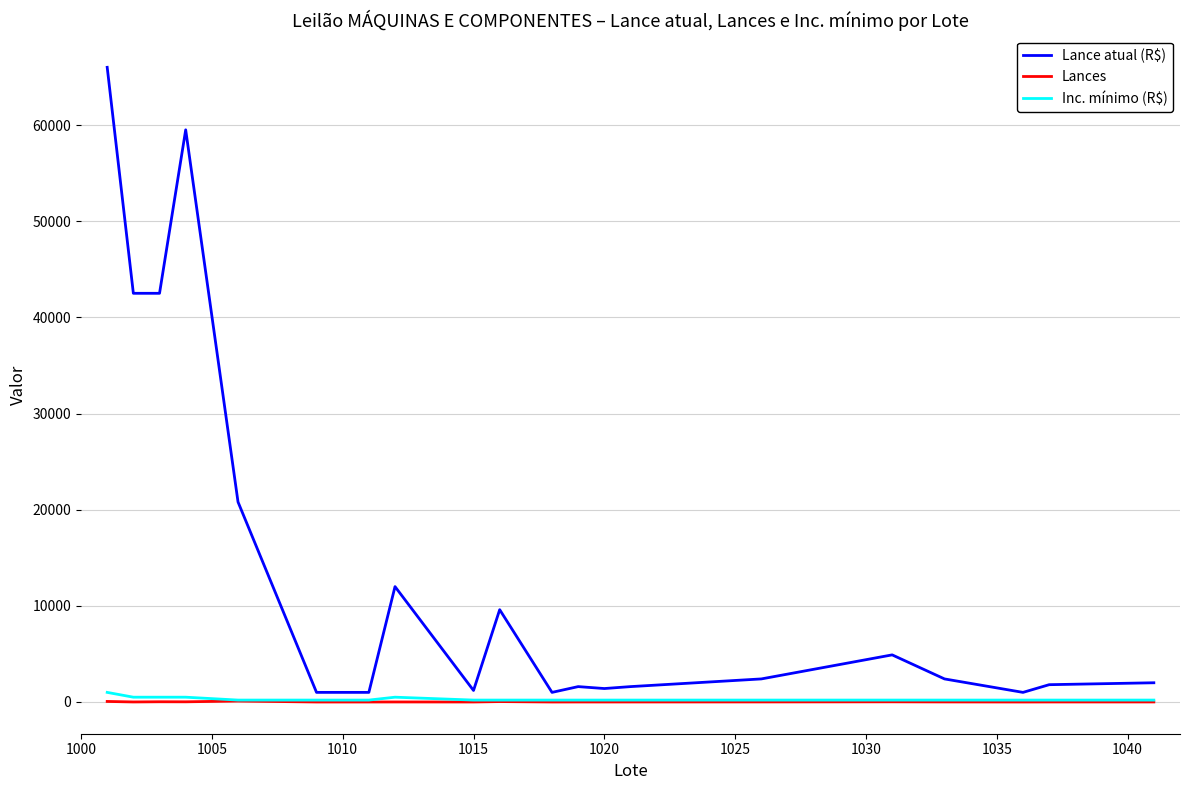

Which series has the widest spread of values?

Lance atual (R$)